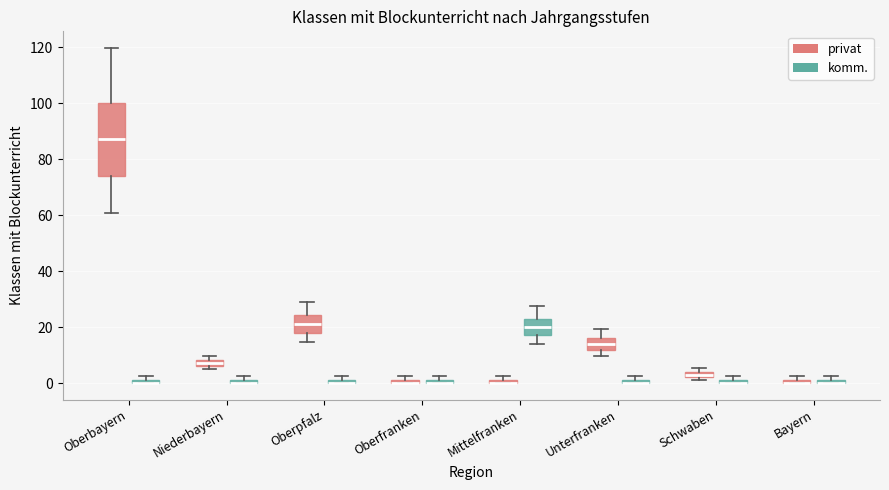

Which box is the tallest, from its lower edge to its upper edge?

Oberbayern (privat)